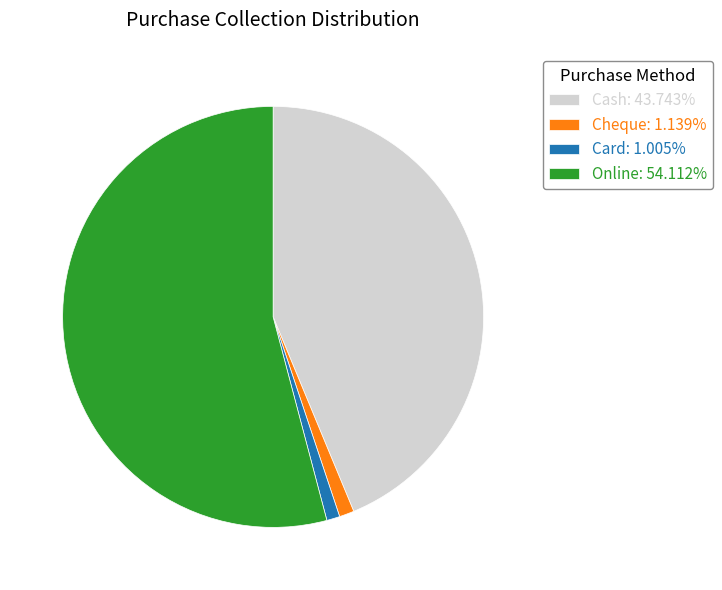

True or false: Cash accounts for 32% of the total.

False